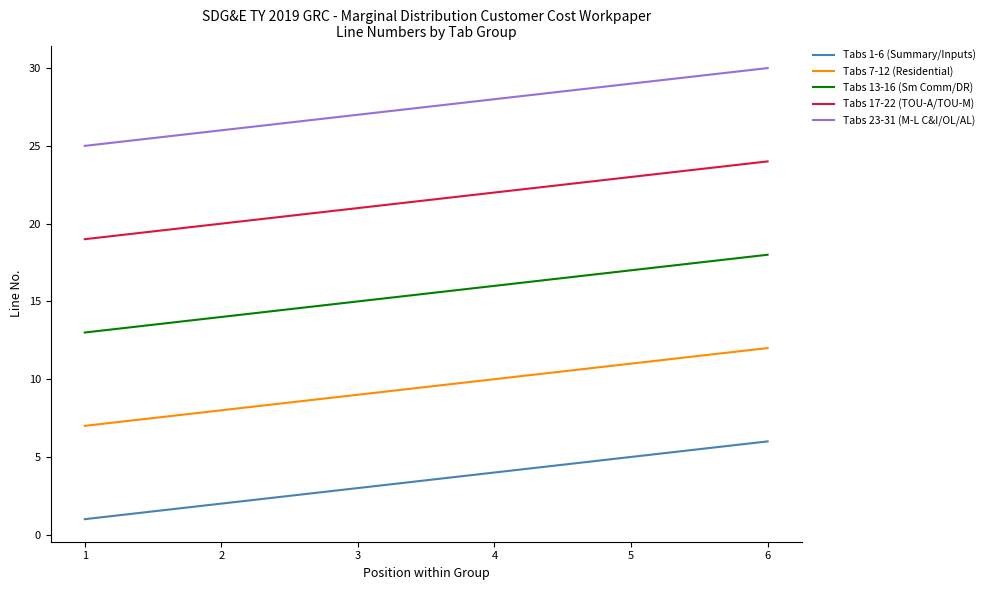

Count the Tabs 1-6 (Summary/Inputs) values in the range 2 to 5.

4